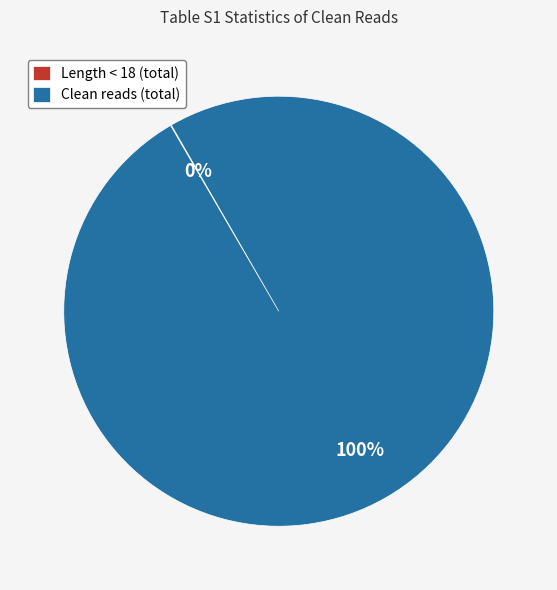

To the nearest percent, what is the difference between the largest and smallest slice percentages?

100%